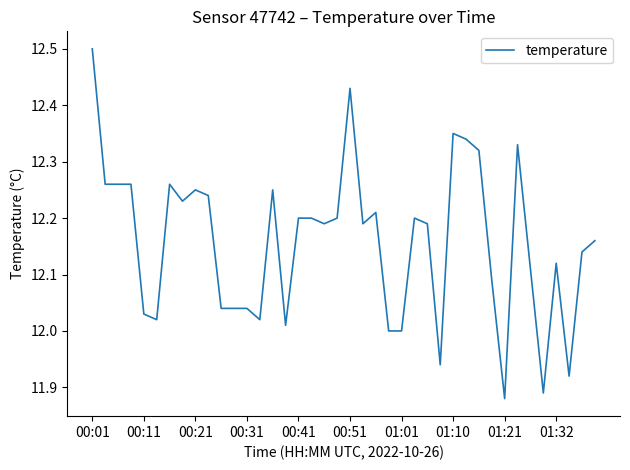

What is the difference between the maximum and minimum values?

0.6